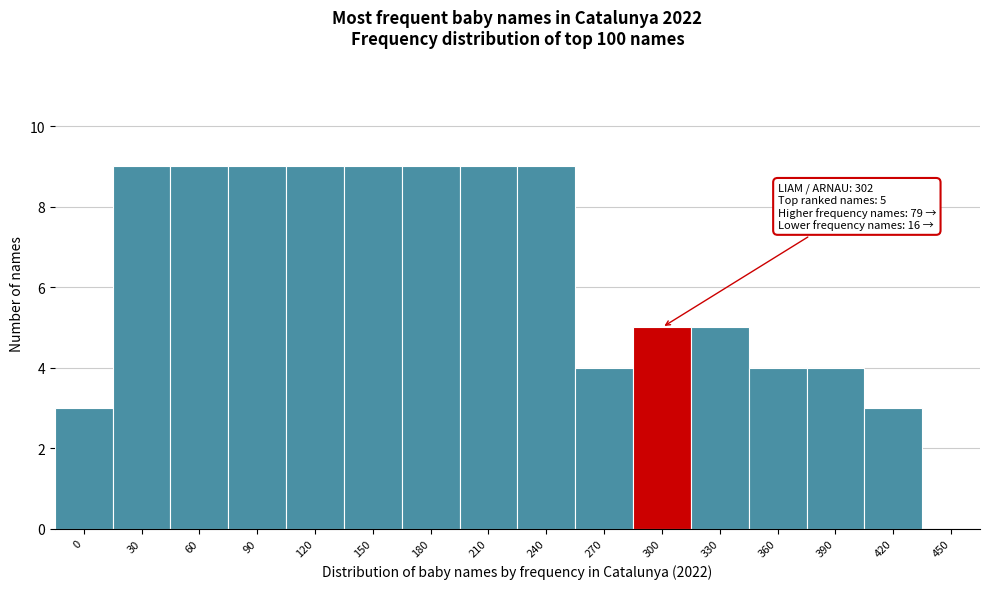

Reading left to right, what are all the values shown in this chart?

0=3	30=9	60=9	90=9	120=9	150=9	180=9	210=9	240=9	270=4	300=5	330=5	360=4	390=4	420=3	450=0